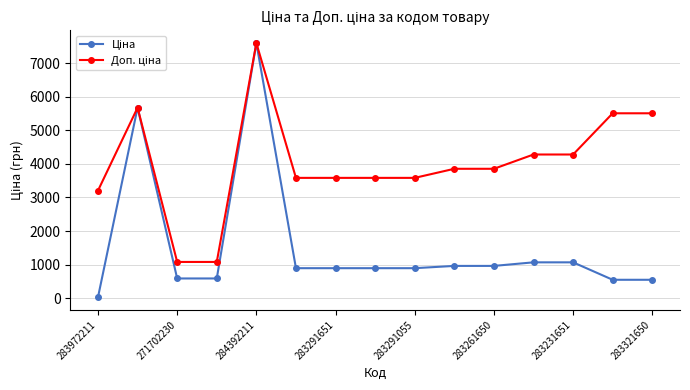

True or false: Ціна has more than 2 points higher than both neighbors.

False